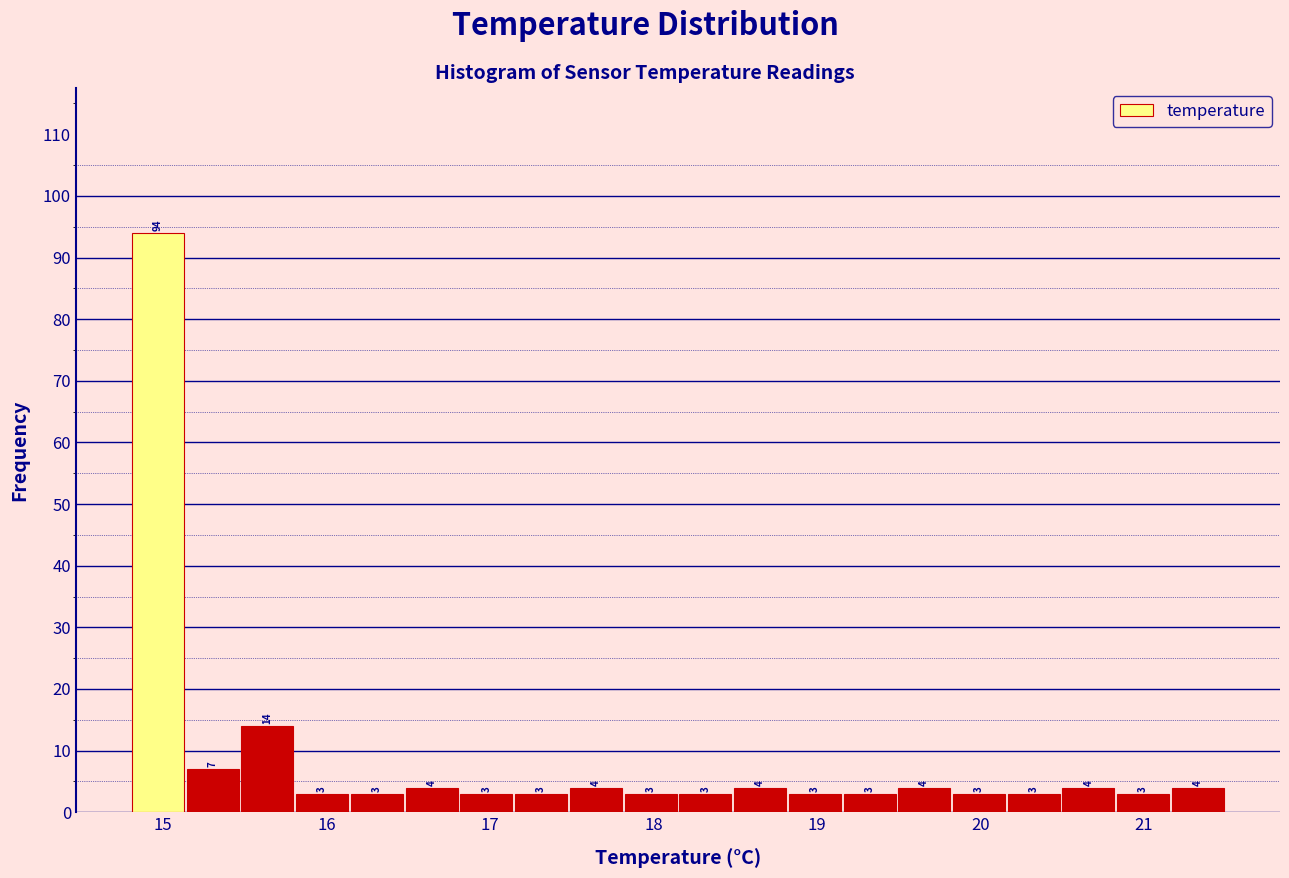

Around what value on the x-axis is the tallest bar? Give the approximate position of its centre, as read against the axis.

15.0